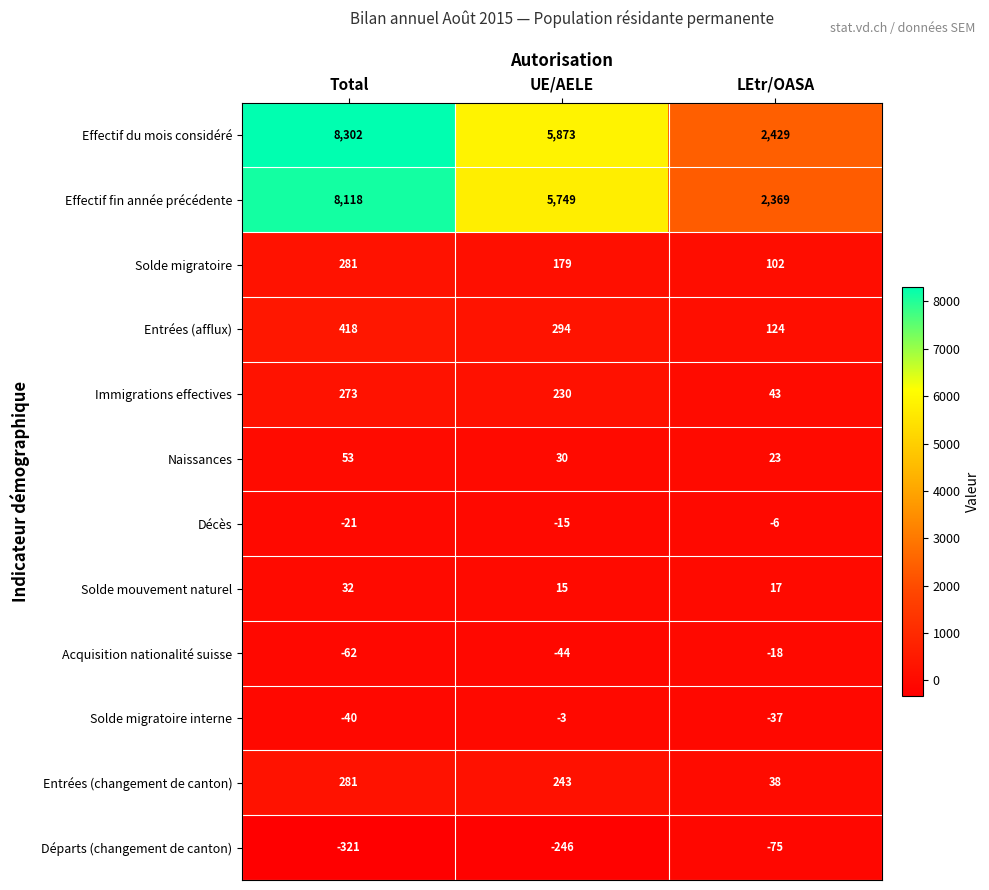

At UE/AELE, list the series in order from smallest to largest.

Départs (changement de canton), Acquisition nationalité suisse, Décès, Solde migratoire interne, Solde mouvement naturel, Naissances, Solde migratoire, Immigrations effectives, Entrées (changement de canton), Entrées (afflux), Effectif fin année précédente, Effectif du mois considéré